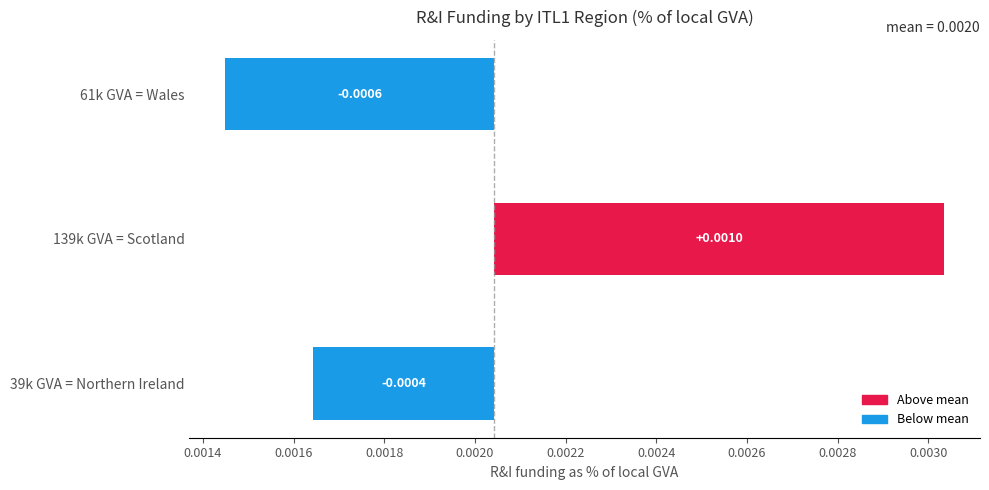

Are the bars horizontal?

Yes